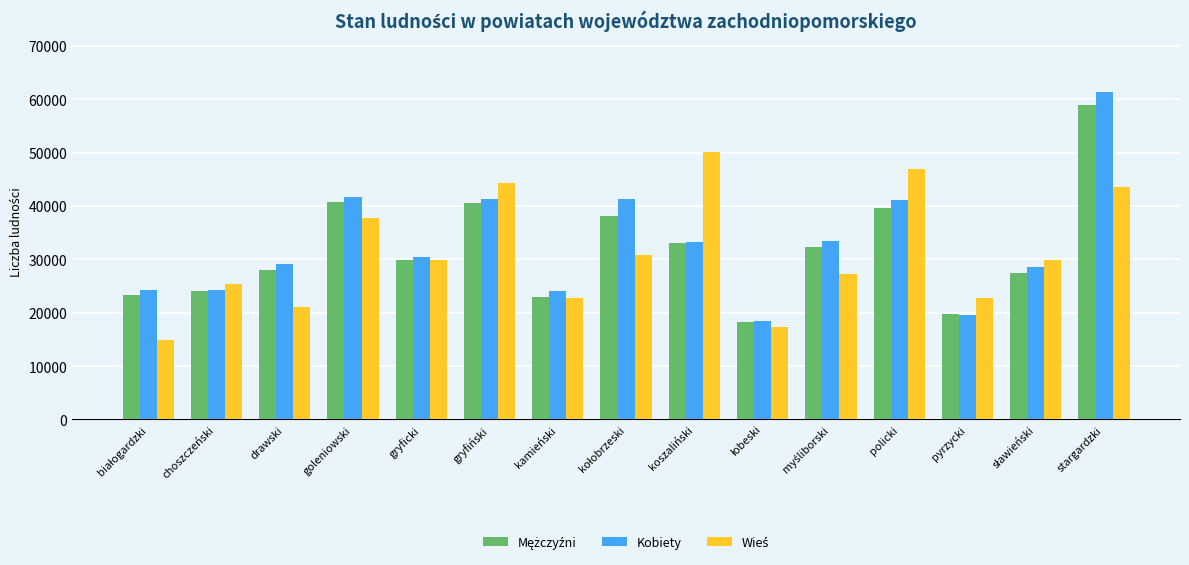

What is the sum of all Kobiety values?

492036